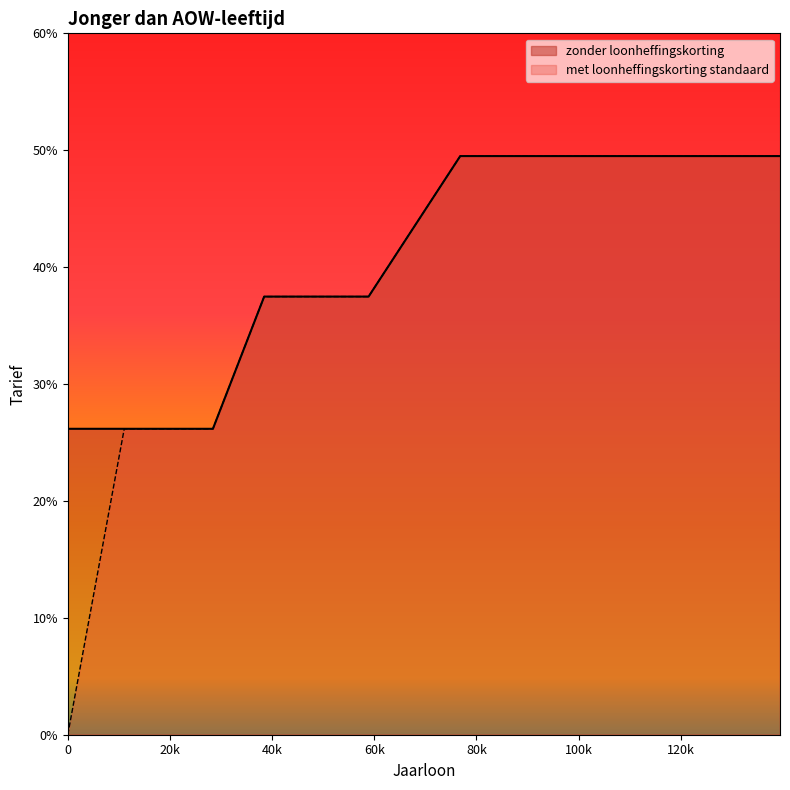

True or false: zonder loonheffingskorting and met loonheffingskorting standaard cross at least once.

False